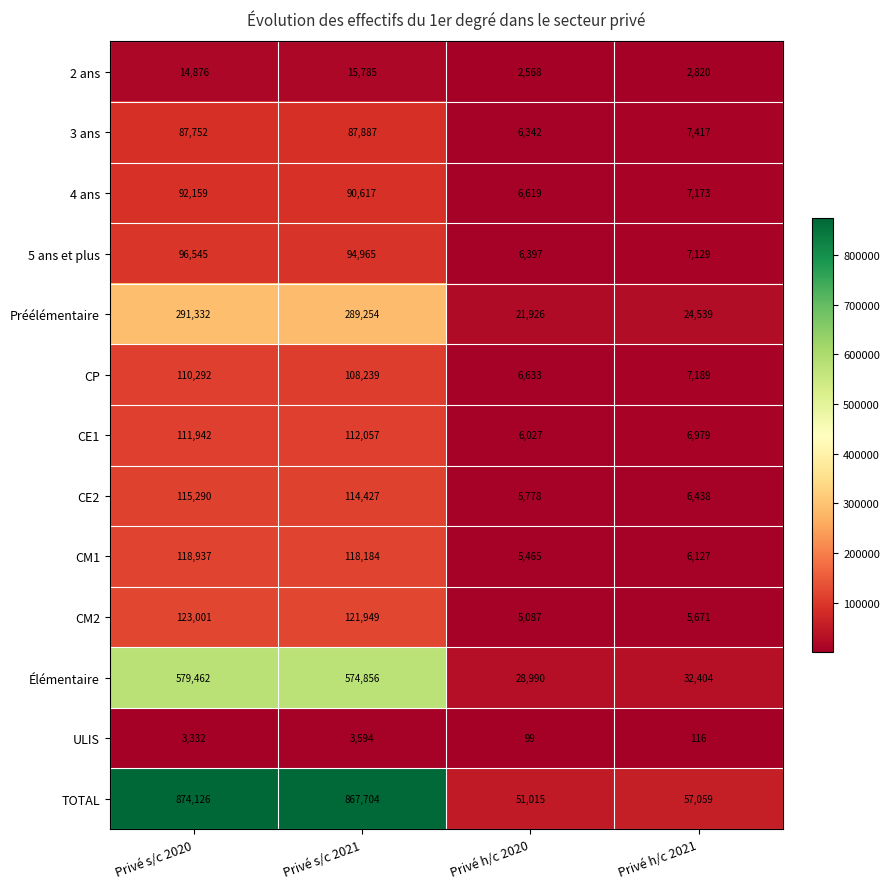

Read the 5 ans et plus value at Privé h/c 2021, to the nearest 10.

7130